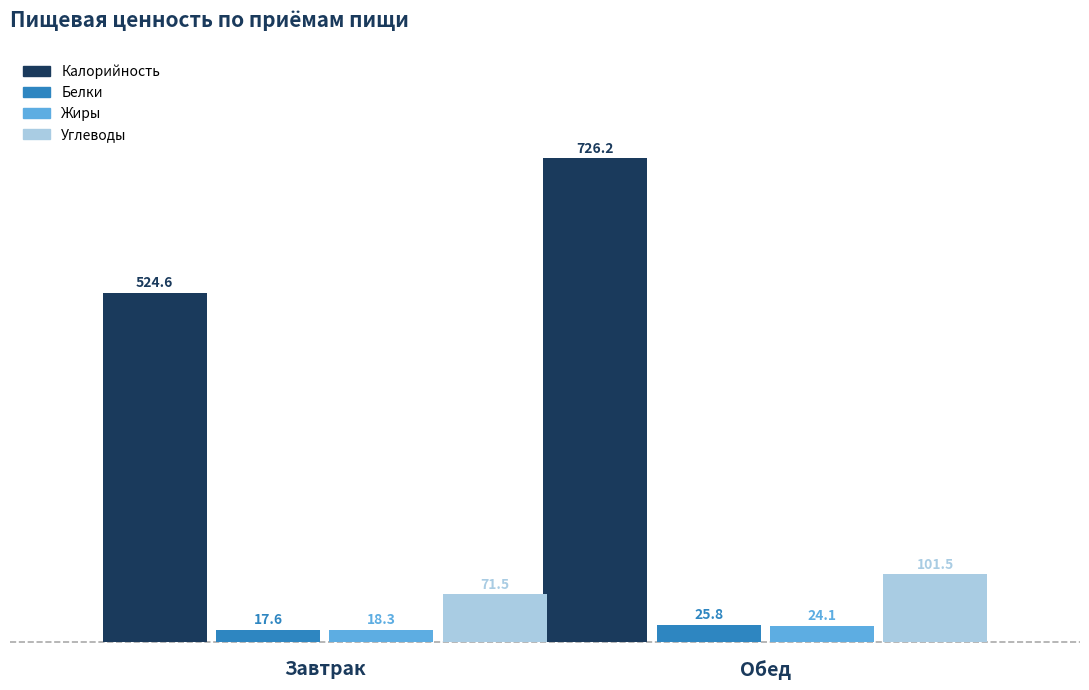

At Завтрак, list the series in order from largest to smallest.

Калорийность, Углеводы, Жиры, Белки